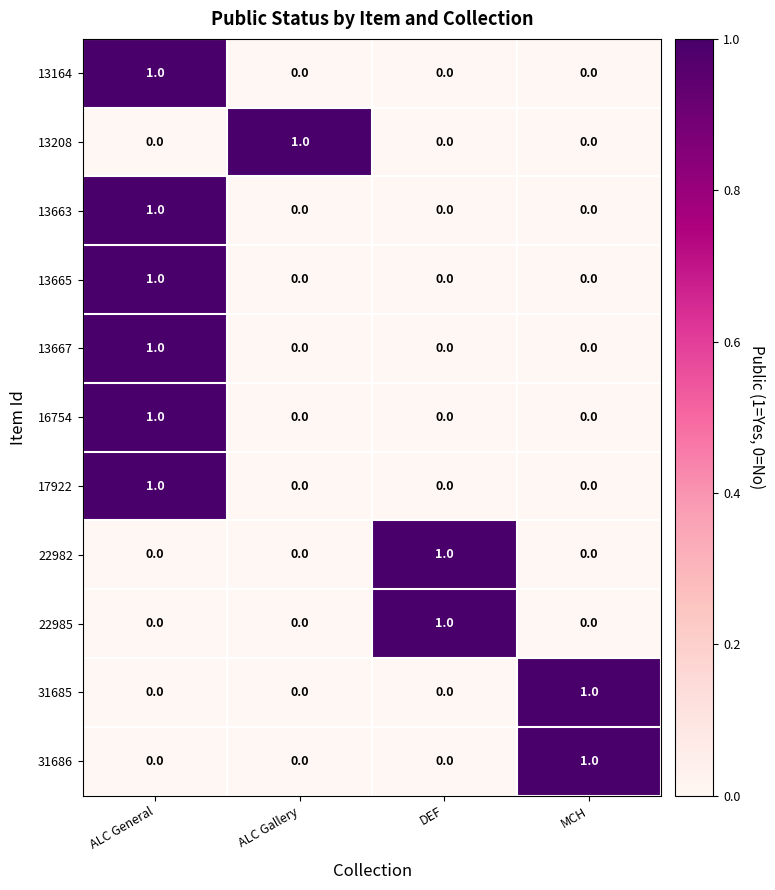

Is it true that 22982 equals 2 at DEF?

False